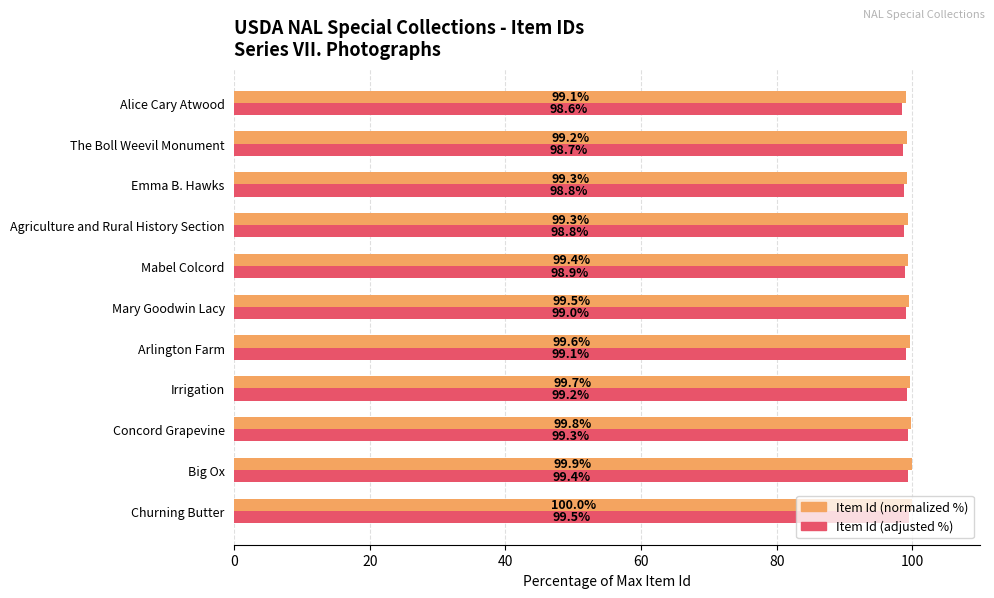

At Alice Cary Atwood, list the series in order from smallest to largest.

Item Id (adjusted %), Item Id (normalized %)